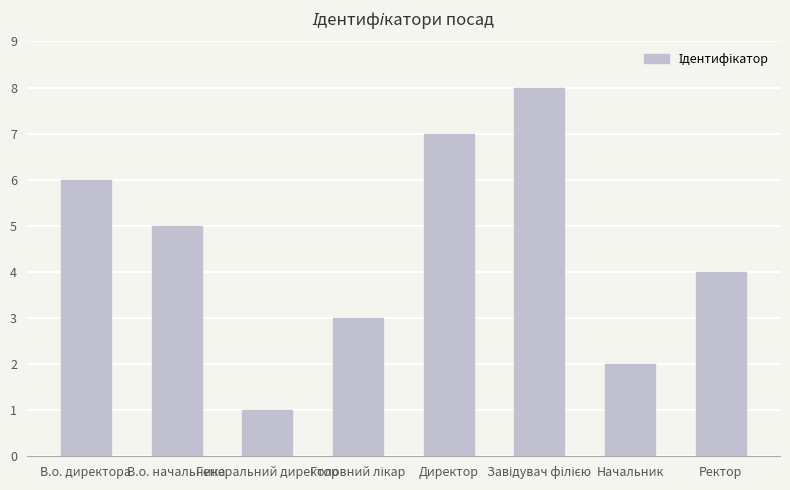

Reading right to left, list all the values displayed in this chart.

4	2	8	7	3	1	5	6